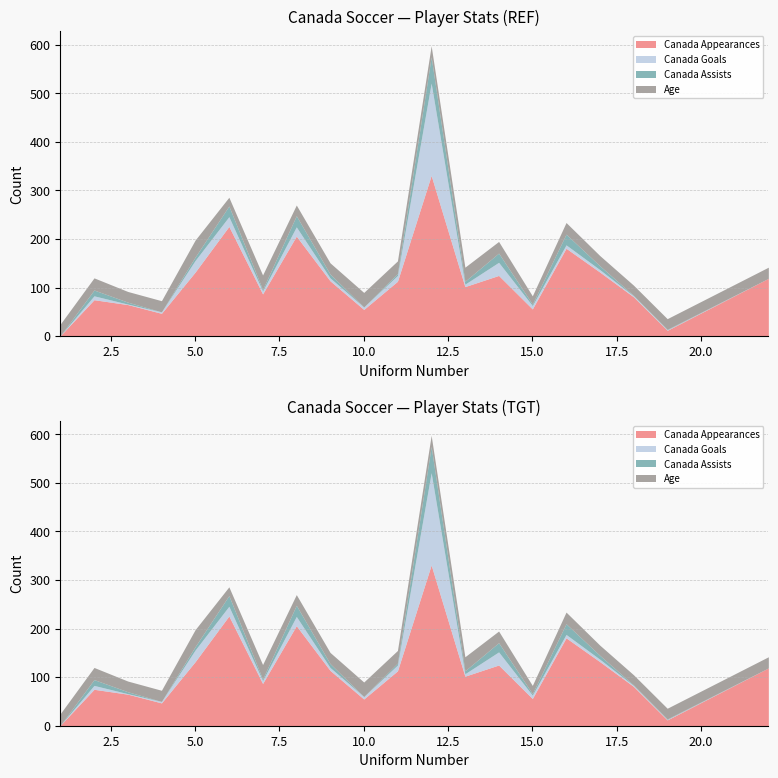

What are all the series names shown in the legend?

Canada Appearances, Canada Goals, Canada Assists, Age